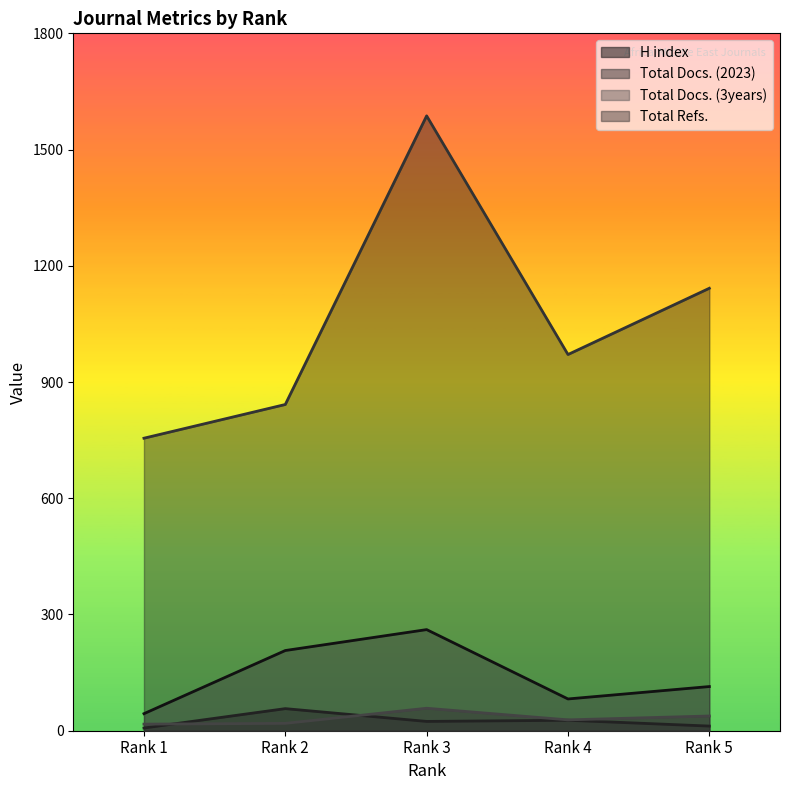

What is the sum of all Total Docs. (3years) values?

708